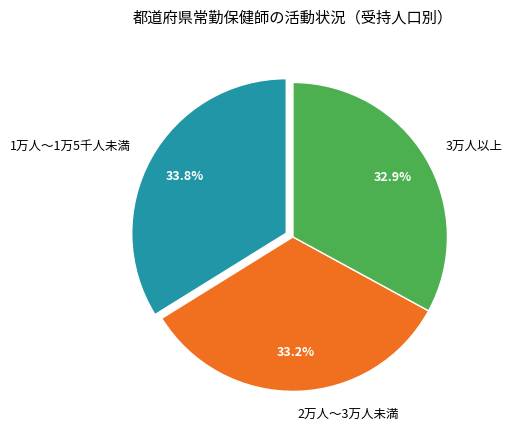

Is there a majority slice in this chart?

No